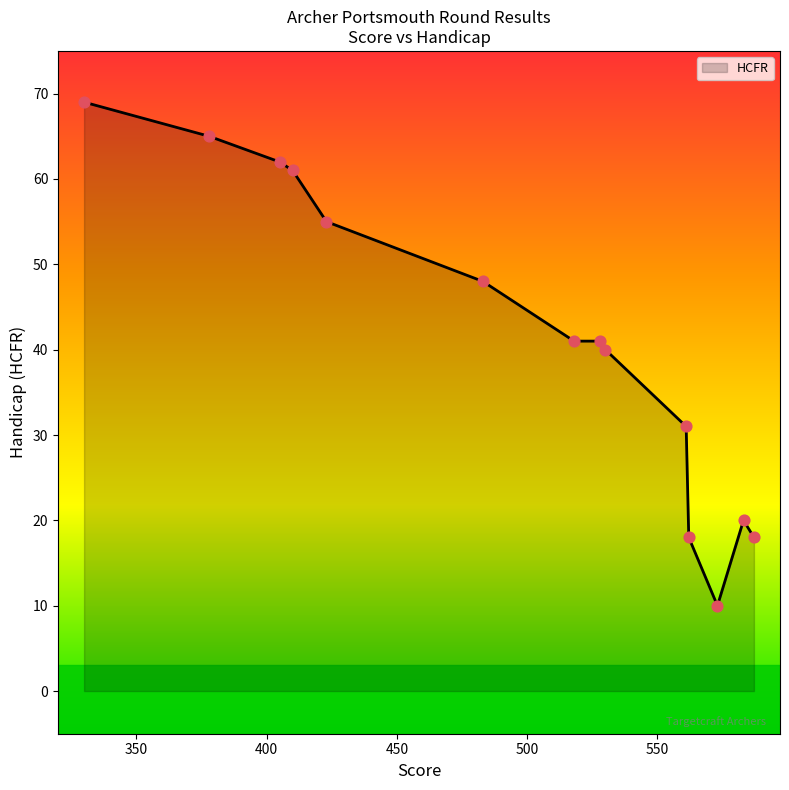

What is the minimum value shown in the chart?

10